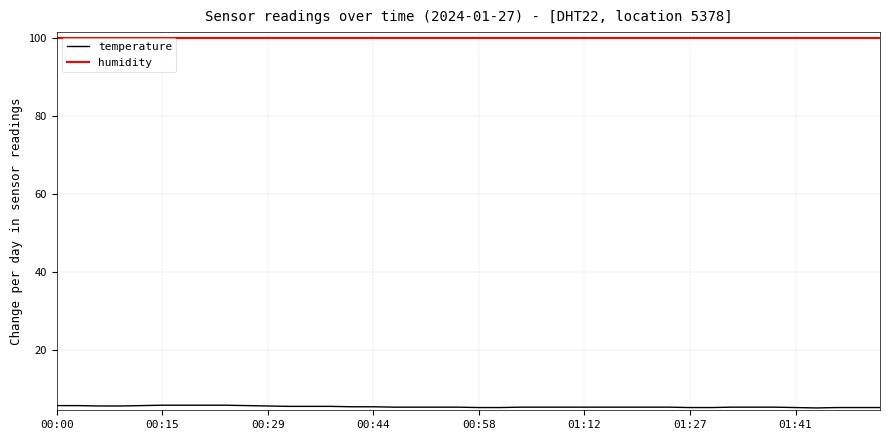

Which series has the largest total across all categories?

humidity